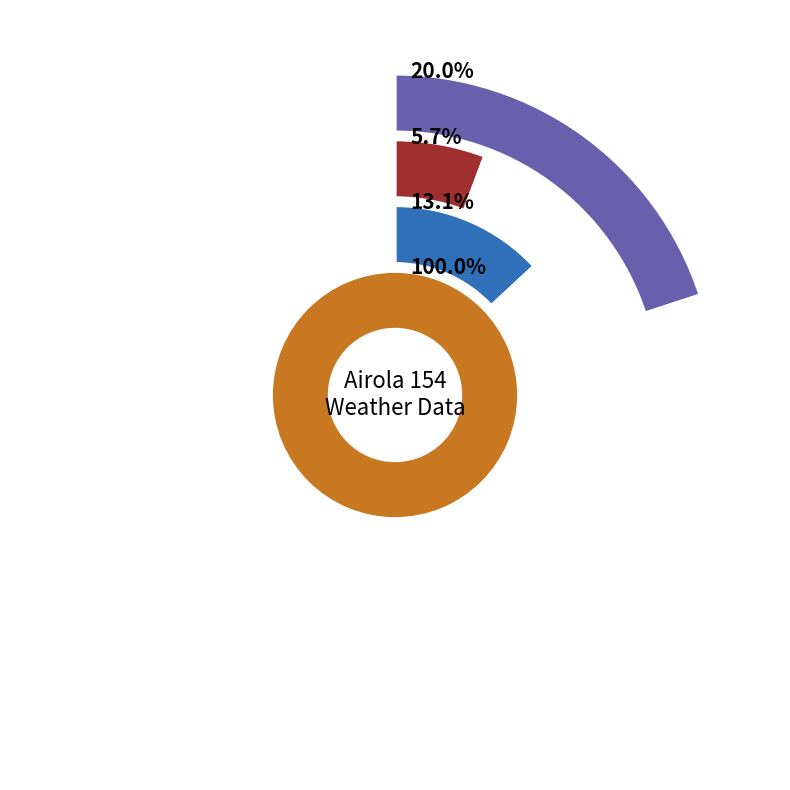

What percentage do 2017-11-05 and 2017-11-02 together represent?

29.4%